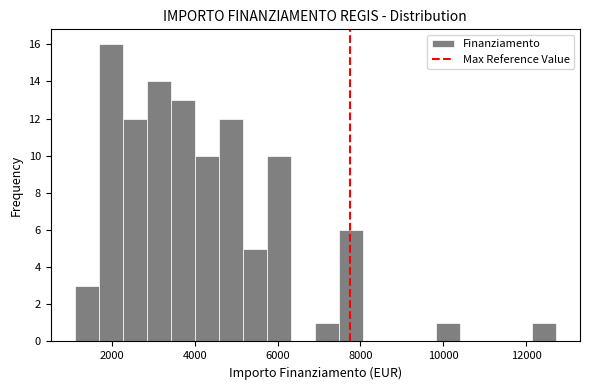

Around what value on the x-axis is the tallest bar? Give the approximate position of its centre, as read against the axis.

2000